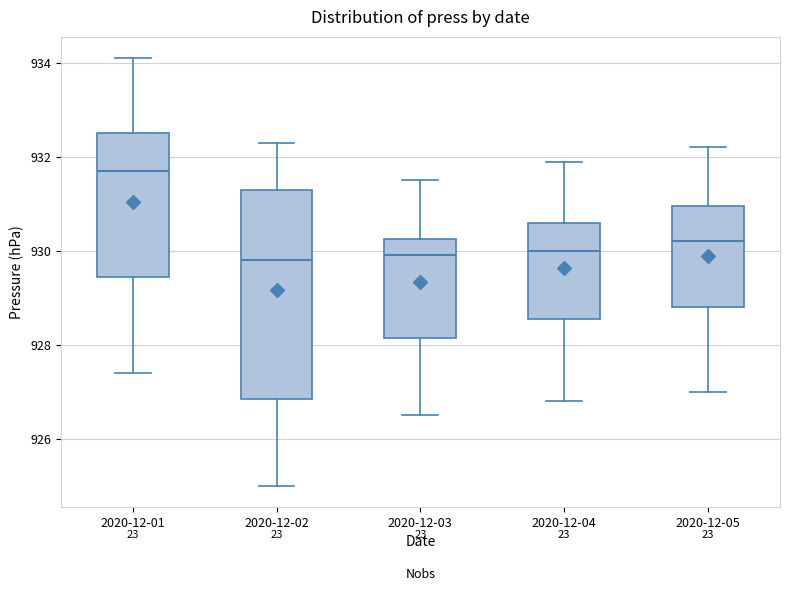

Where does the median line of the box for 2020-12-04 sit on the y-axis? The values are not printed on the chart, so give them approximately, as read against the axis.

930.0